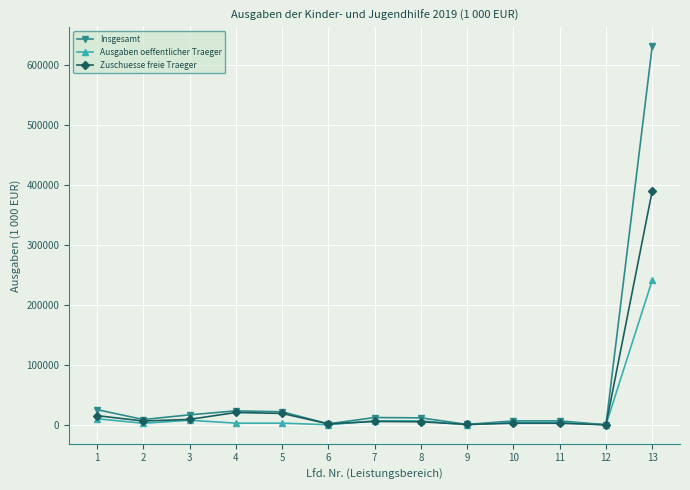

Between 1 and 13, which series saw the biggest shift?

Insgesamt